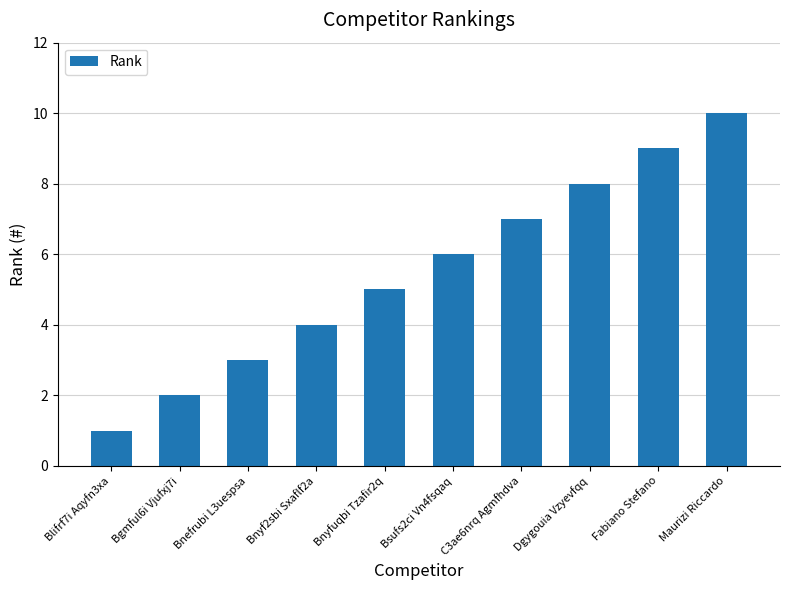

Which category has the highest value across all series?

Maurizi Riccardo